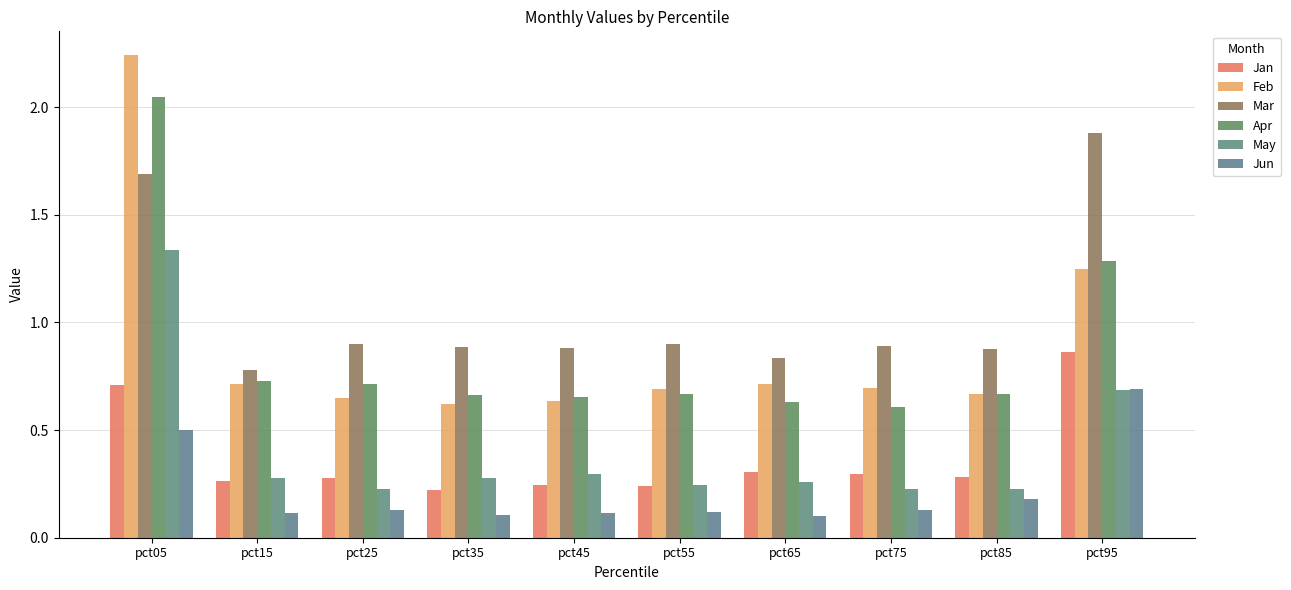

How many bars are there in each group?

6